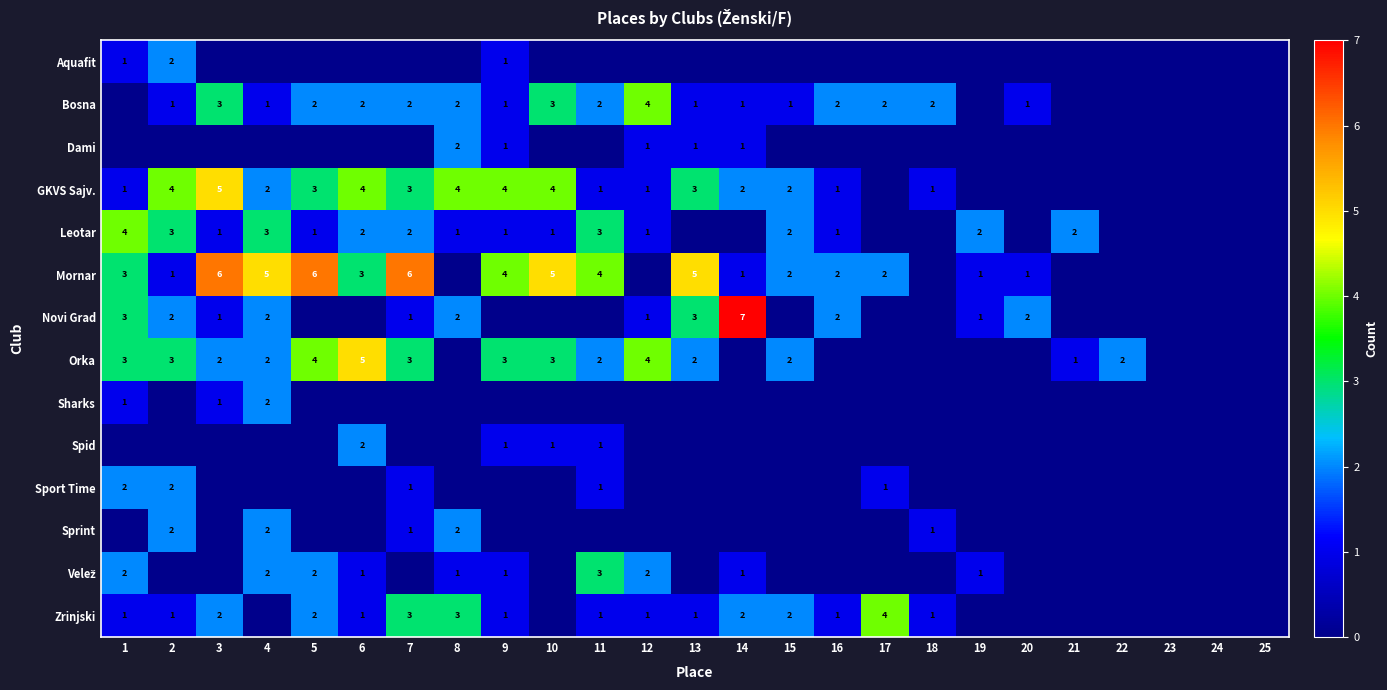

The Bosna series shows 1 at 18. True or false?

False